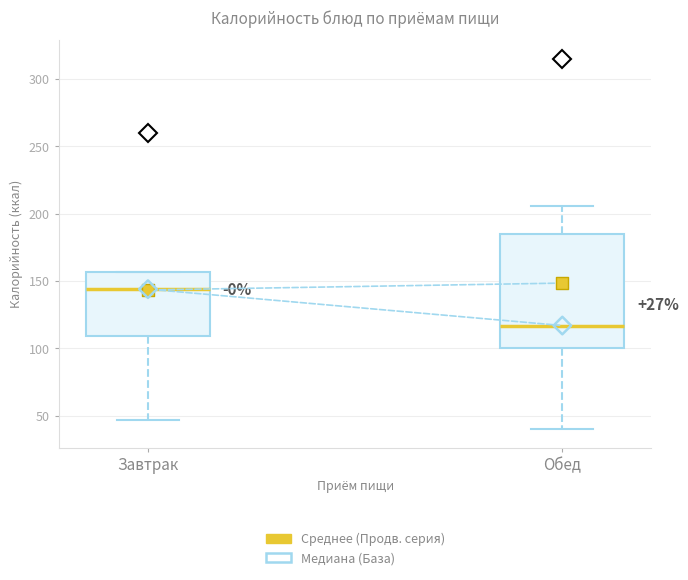

Reading left to right, read every box against the y-axis: the position of its median line, the range the box covers, and the ends of its whiskers. The values are not printed on the chart, so give them approximately, as read against the axis.

Завтрак: median 145, box 110 to 155, whiskers 45 to 155
Обед: median 115, box 100 to 185, whiskers 40 to 205